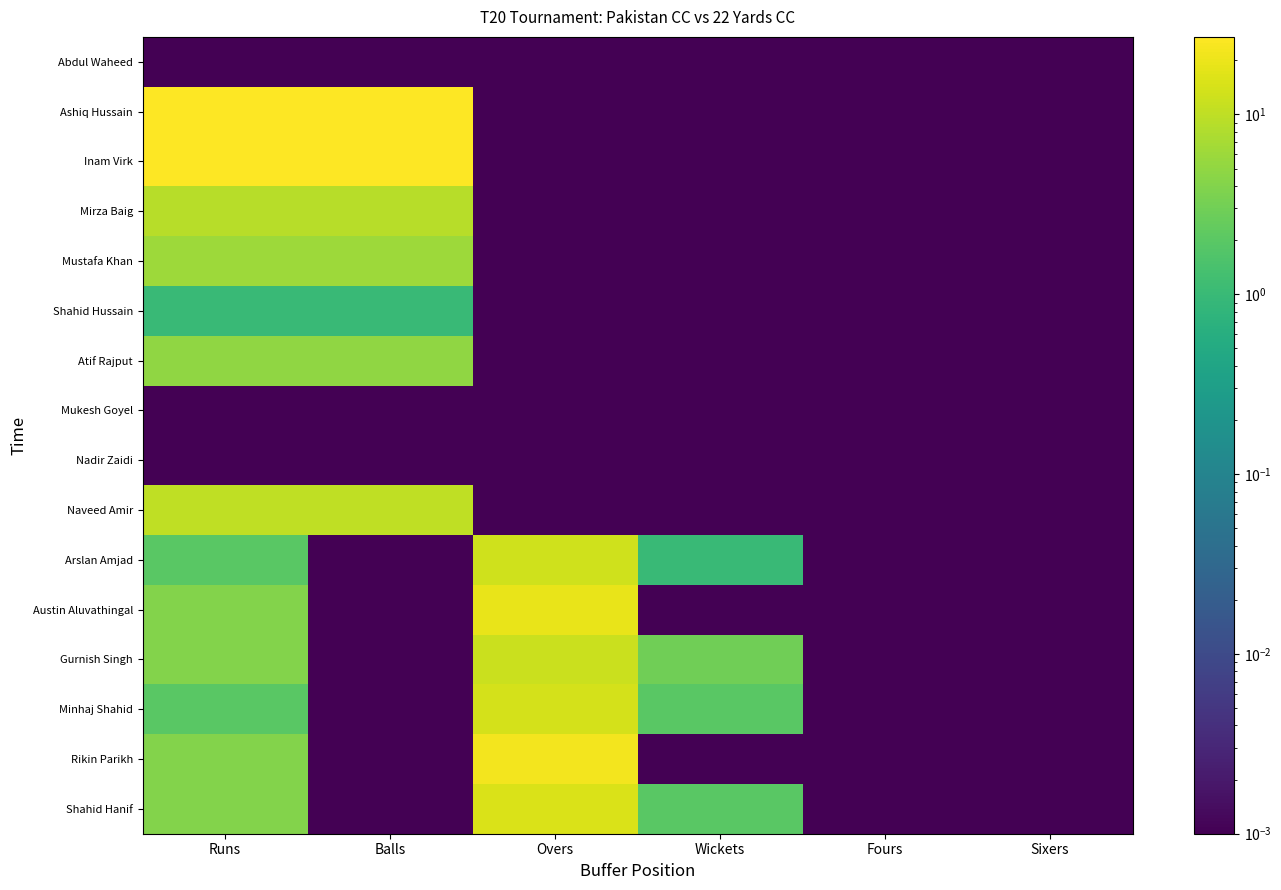

What is the difference between the highest and lowest values at Overs?

23.0